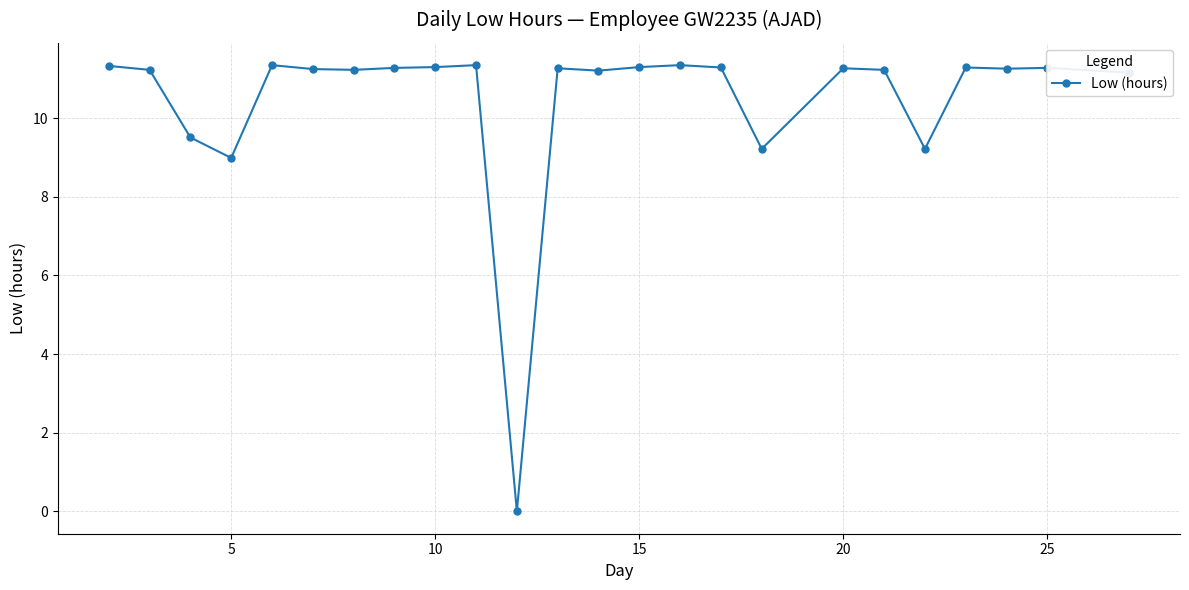

What is the difference between the second highest and second lowest values?

2.4